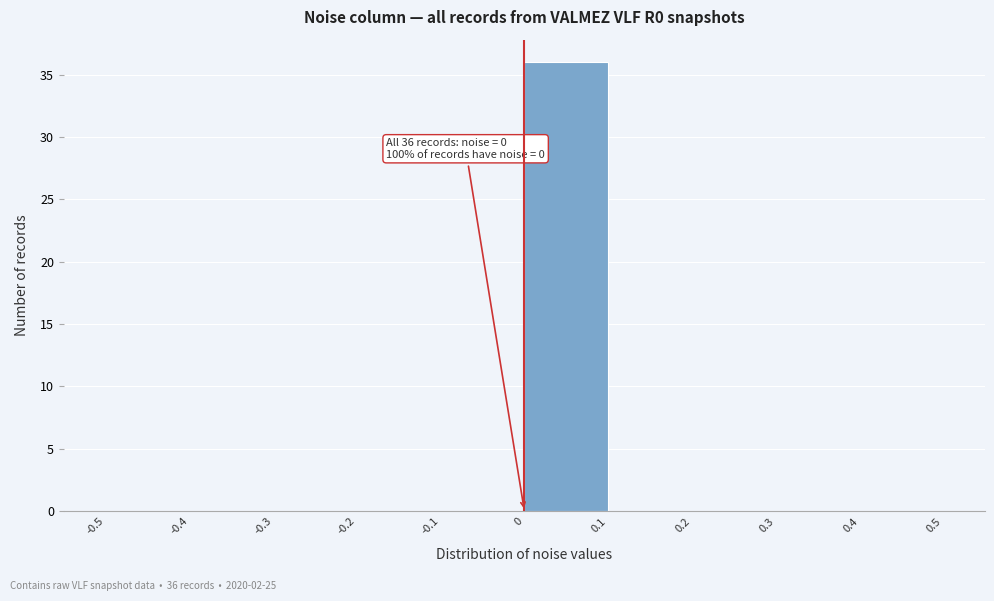

Which range on the x-axis has the tallest bar?

0 to 0.1